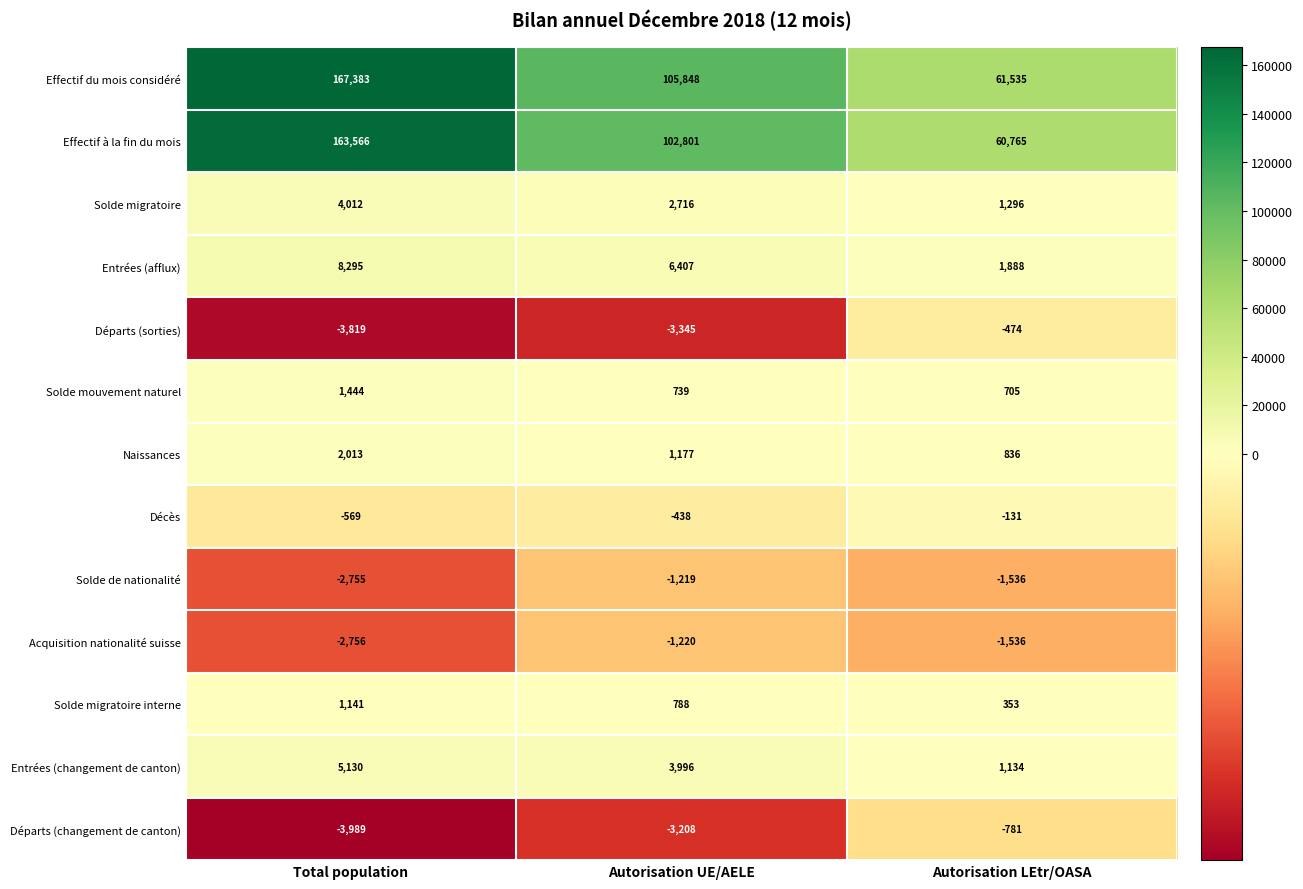

At which category is the sum across all series the highest?

Total population